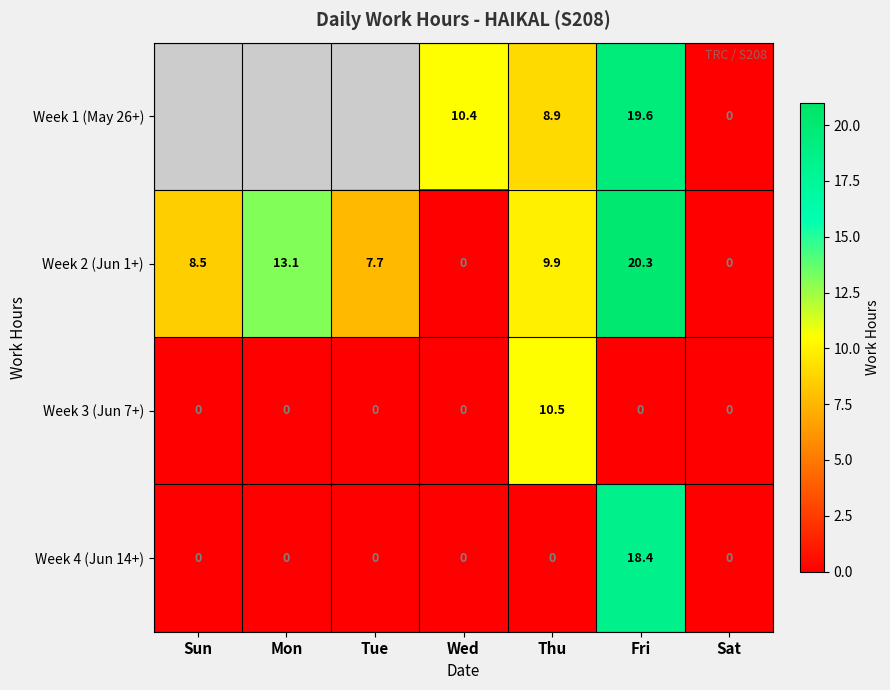

Is the value of Week 3 (Jun 7+) at Tue greater than the value of Week 1 (May 26+) at Wed?

No